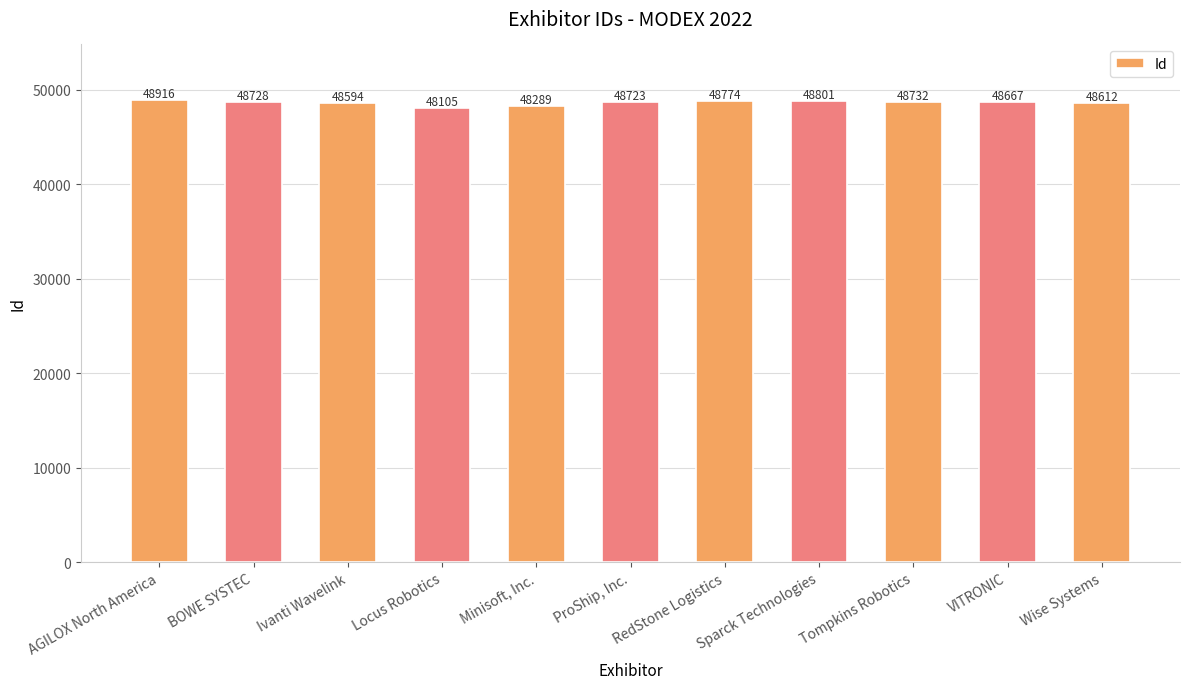

Does the chart contain stacked bars?

No